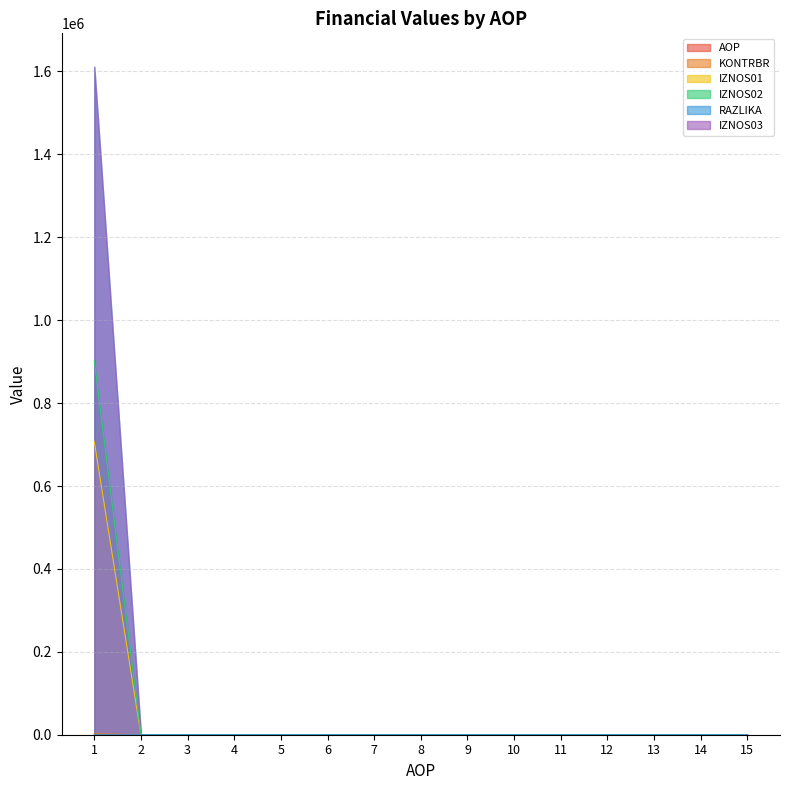

The IZNOS01 series shows -1479.3 at 3. True or false?

False